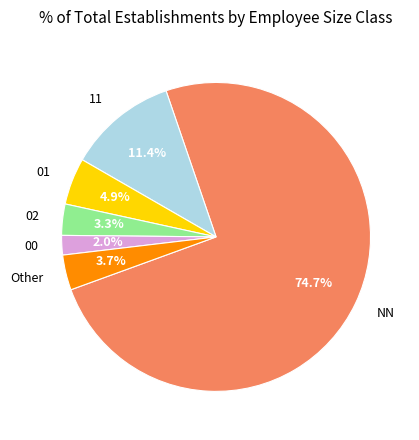

Which has a higher value, 02 or NN?

NN